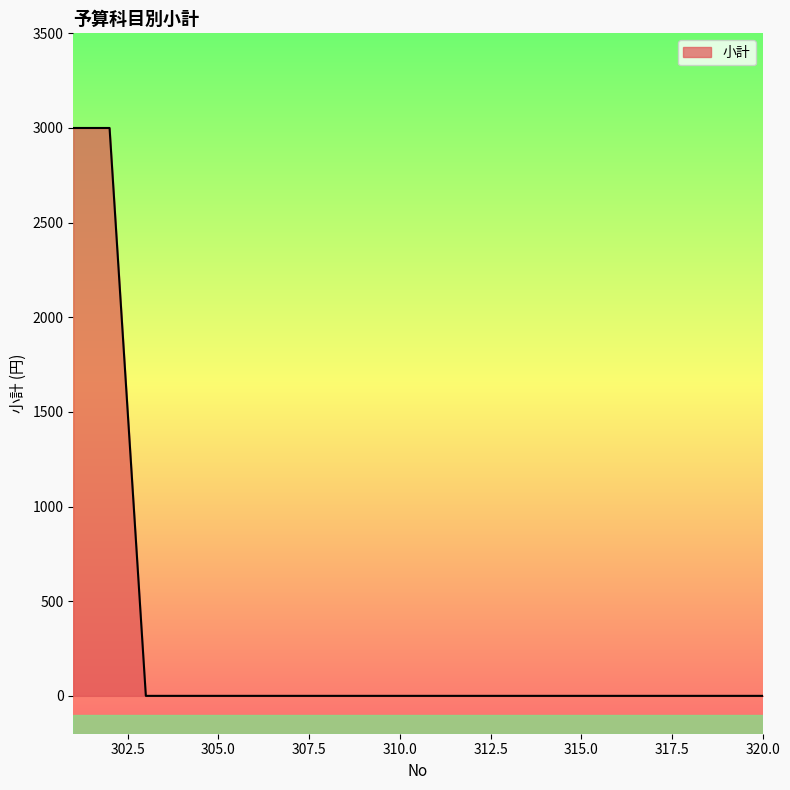

What is the difference between the maximum and minimum values?

3000